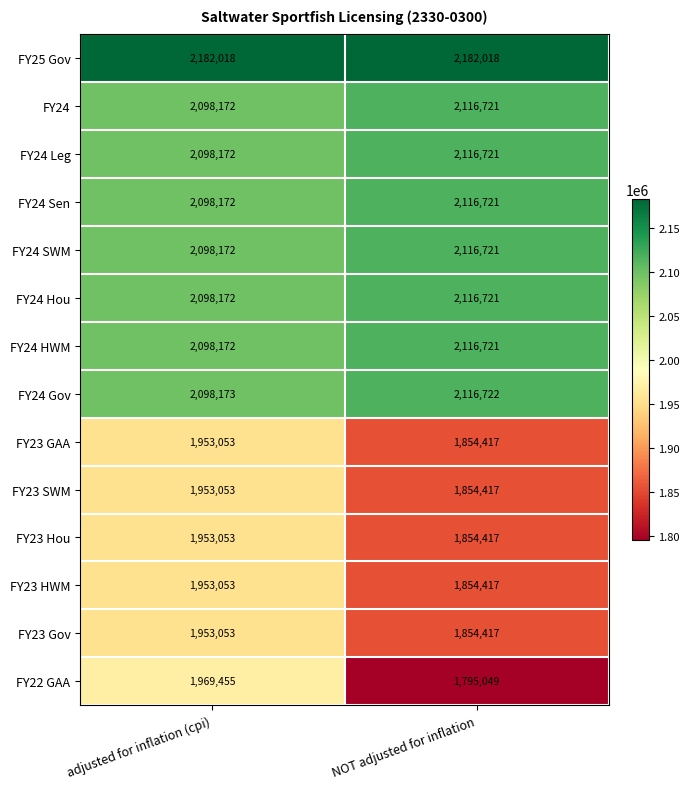

The value of FY24 at NOT adjusted for inflation is 1347567. True or false?

False